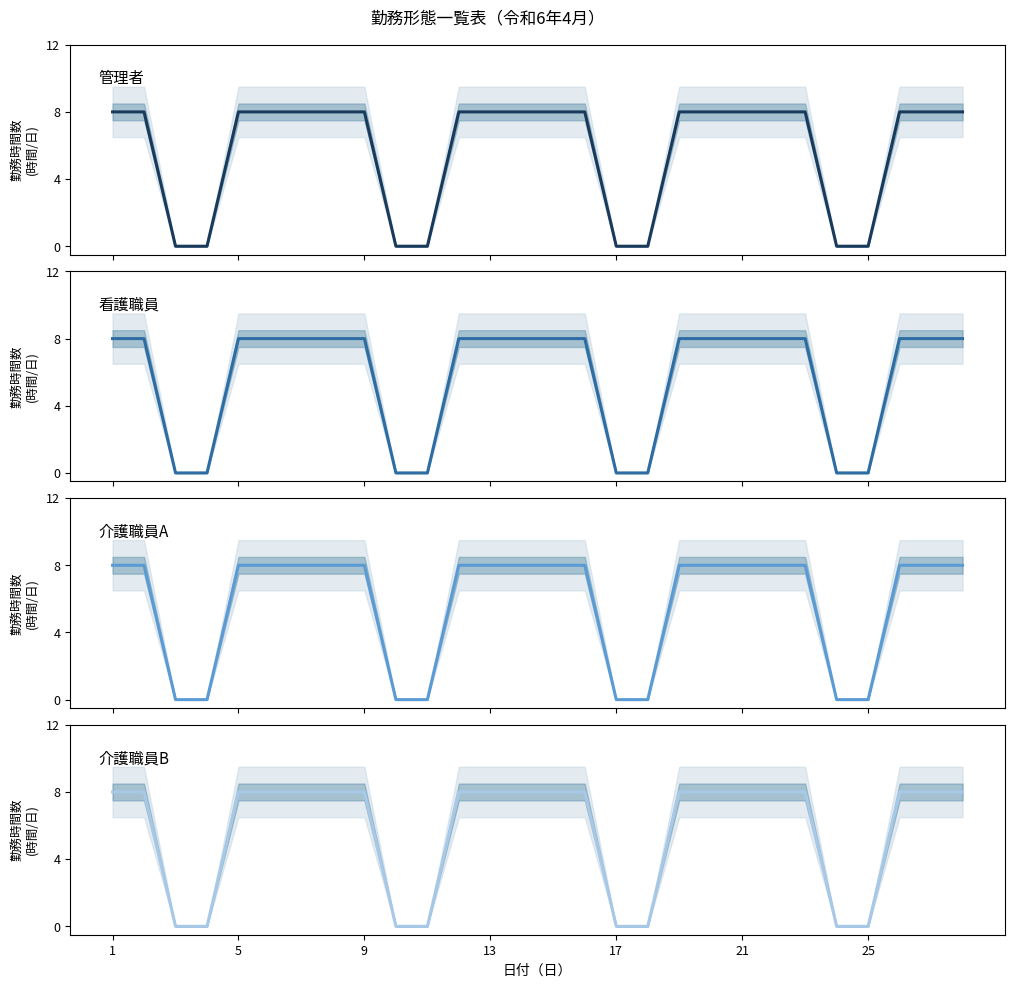

List the series in order of their peak value, lowest first.

管理者, 看護職員, 介護職員A, 介護職員B